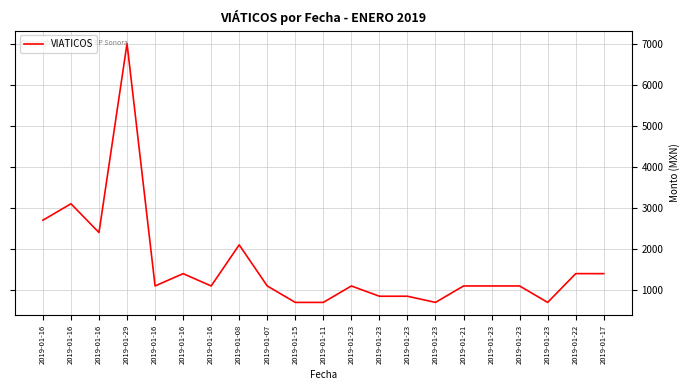

What is the difference between the second highest and second lowest values?

2400